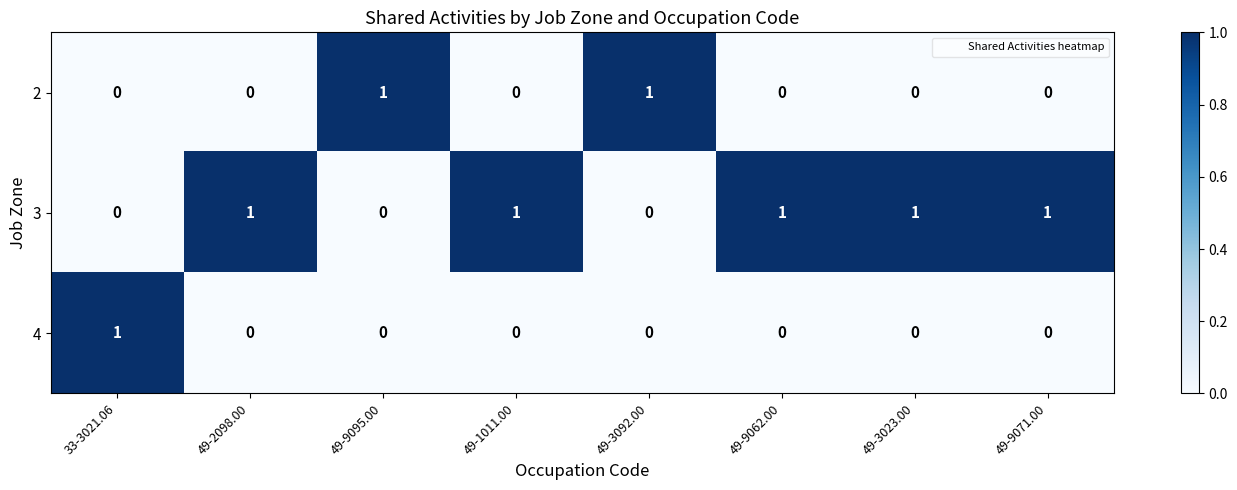

Which series has the largest total across all categories?

3